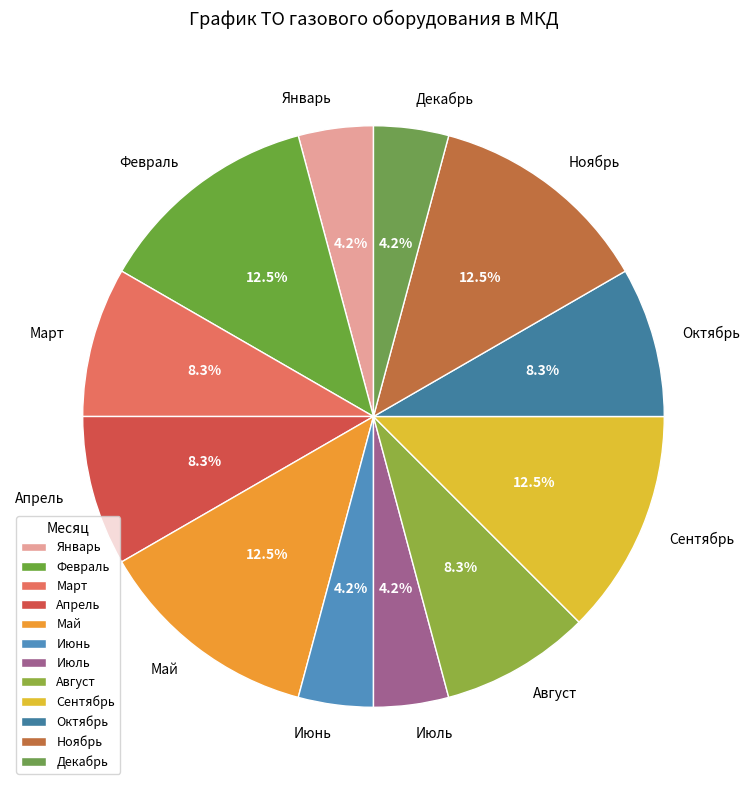

How many slices are in this pie chart?

12